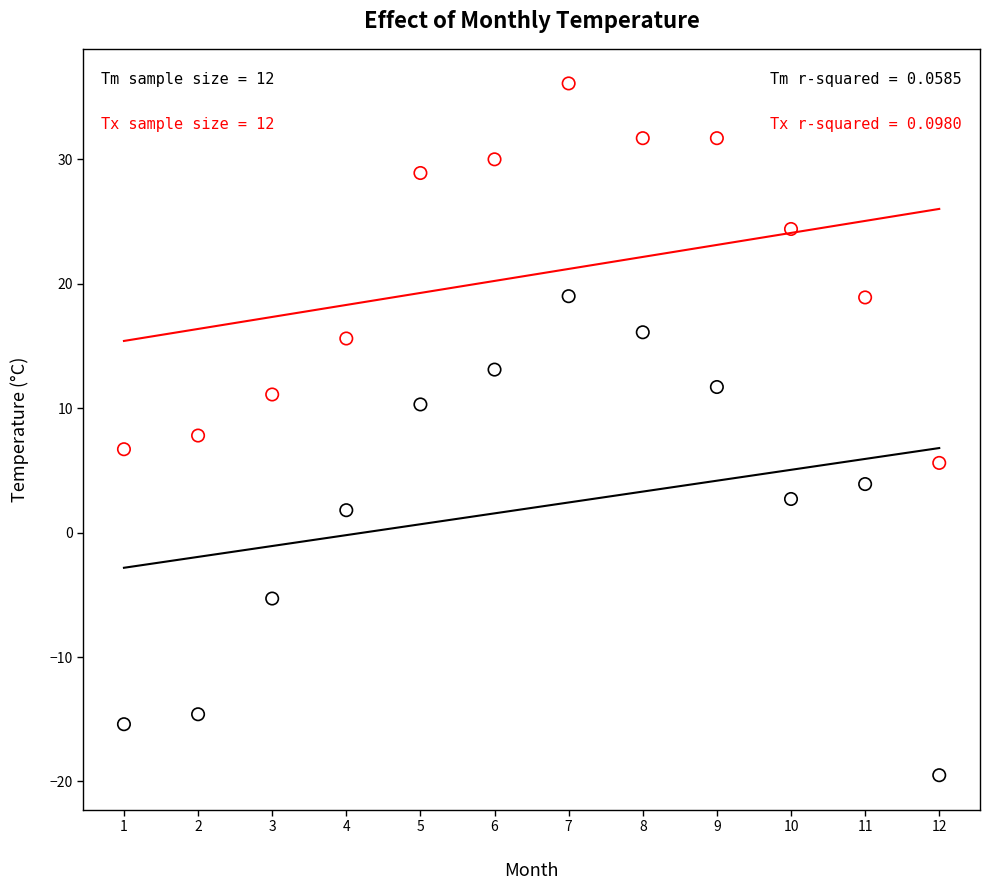

Across all data points, what is the range of Y values (max minus min)?

55.6